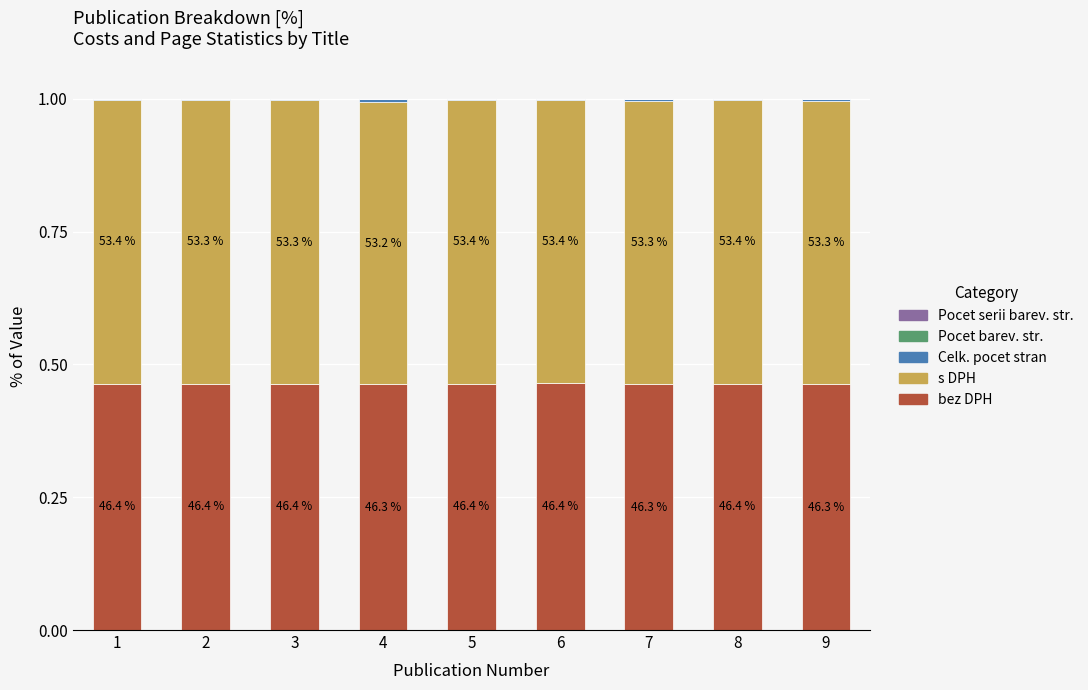

The value of bez DPH at 2 is 0.3. True or false?

False